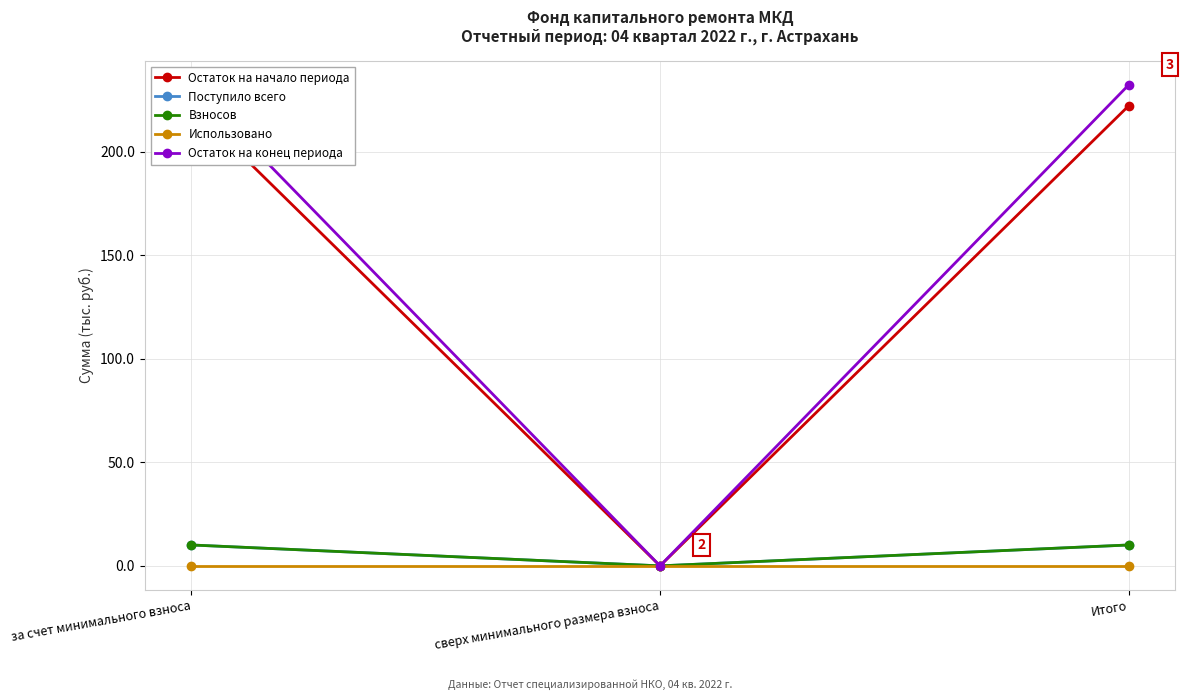

The Поступило всего series shows 16.6 at Итого. True or false?

False